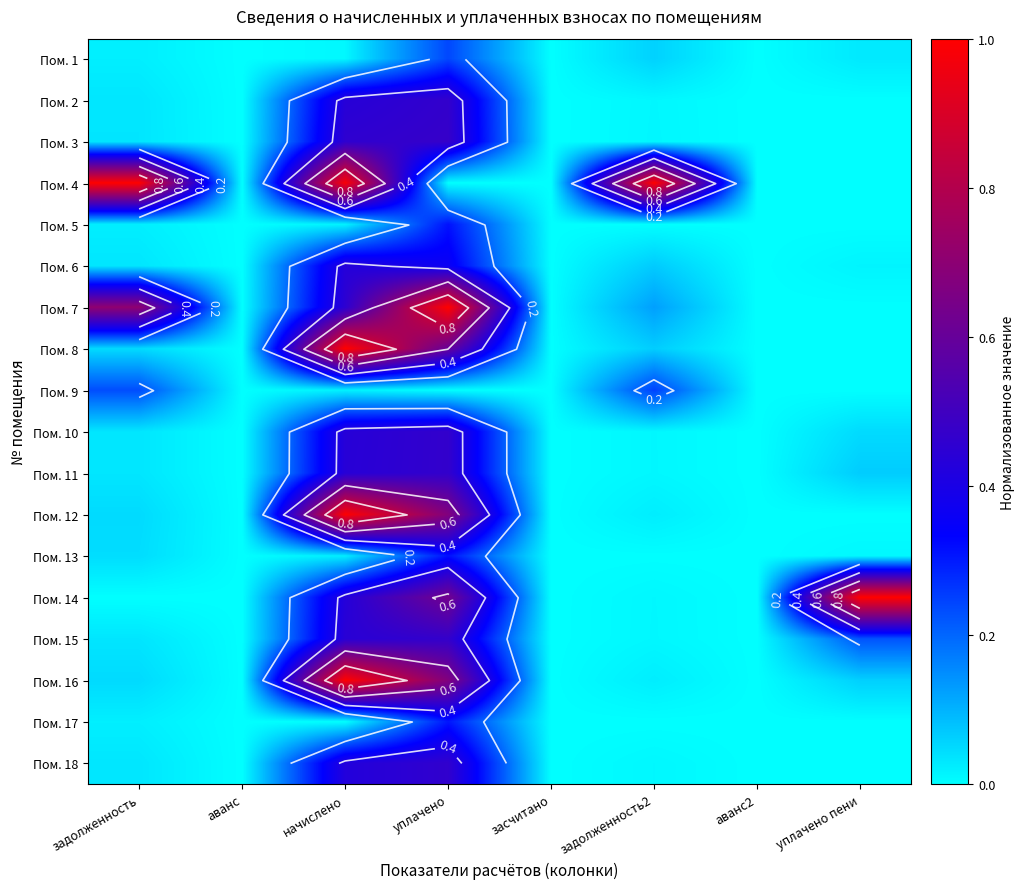

What is the difference between the second highest and second lowest values in the Пом. 16 series?

0.7